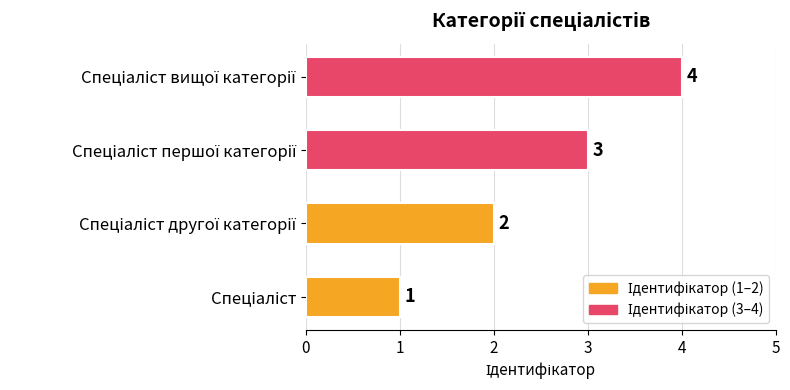

How many bars are there in total?

4